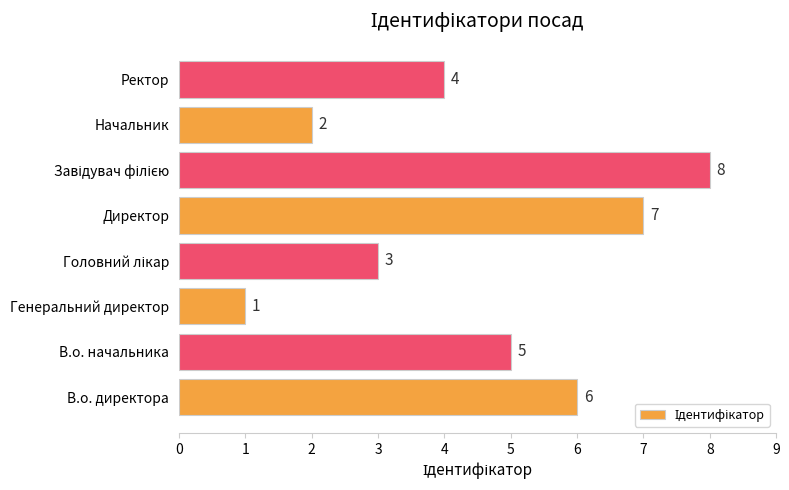

At which category does the chart reach its minimum across all series?

Генеральний директор